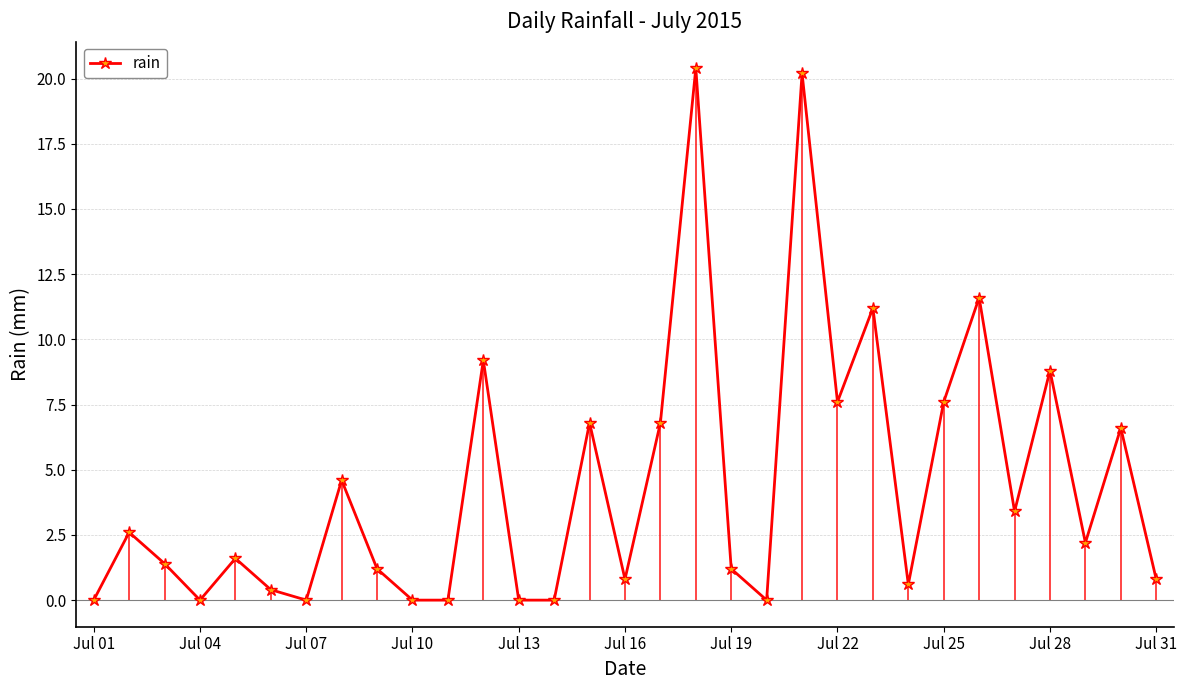

Reading left to right, transcribe all the data shown in this chart.

0.0	2.6	1.4	0.0	1.6	0.4	0.0	4.6	1.2	0.0	0.0	9.2	0.0	0.0	6.8	0.8	6.8	20.4	1.2	0.0	20.2	7.6	11.2	0.6	7.6	11.6	3.4	8.8	2.2	6.6	0.8